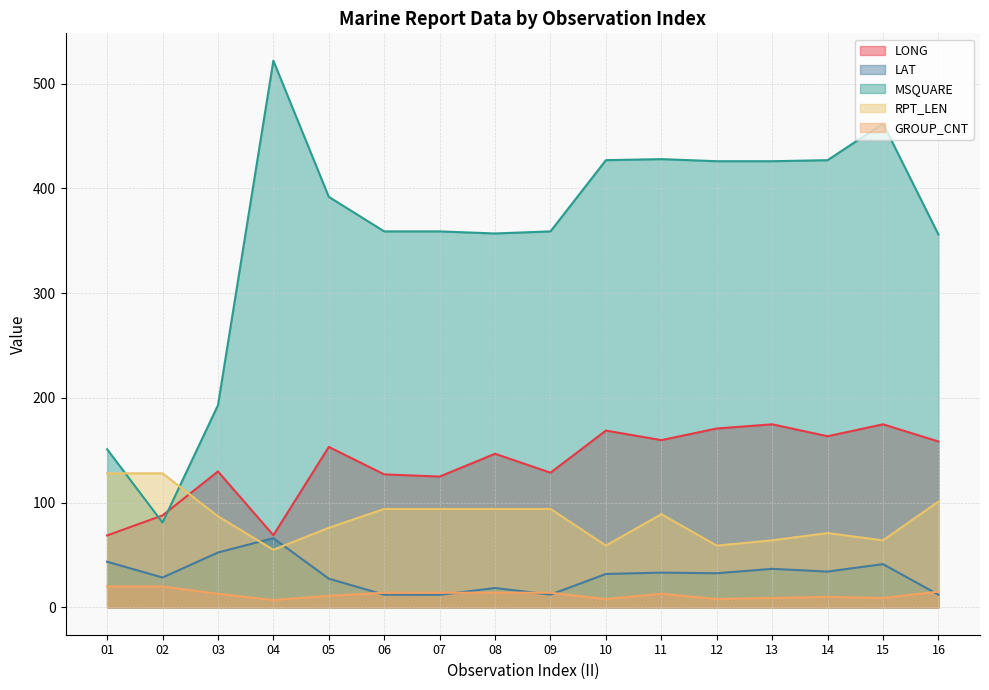

What are all the series names shown in the legend?

LONG, LAT, MSQUARE, RPT_LEN, GROUP_CNT